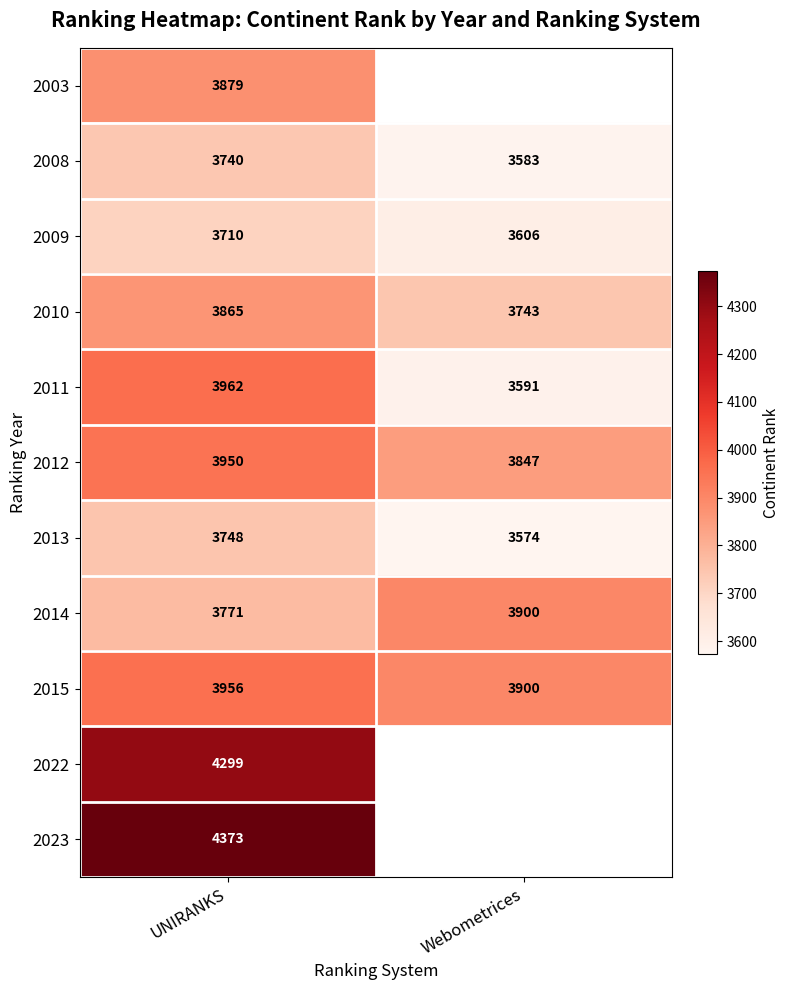

At which category does the chart reach its peak across all series?

UNIRANKS